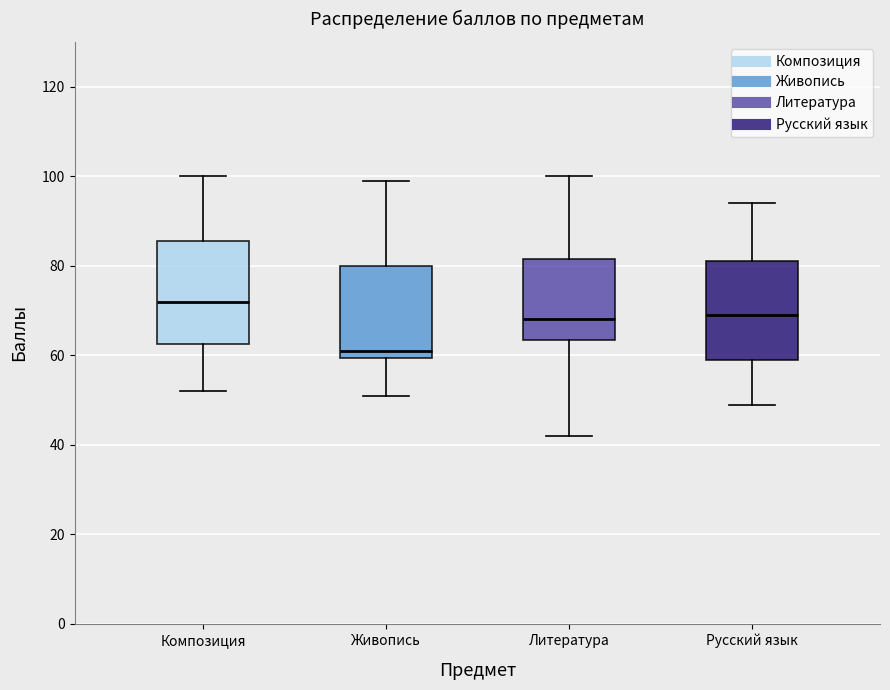

Which box has the highest median line?

Композиция